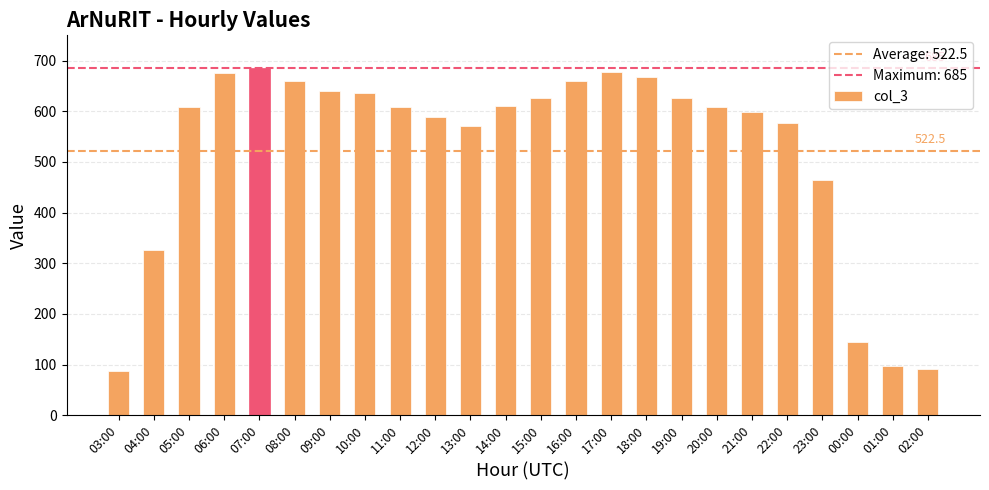

What is the difference between the second highest and second lowest values?

587